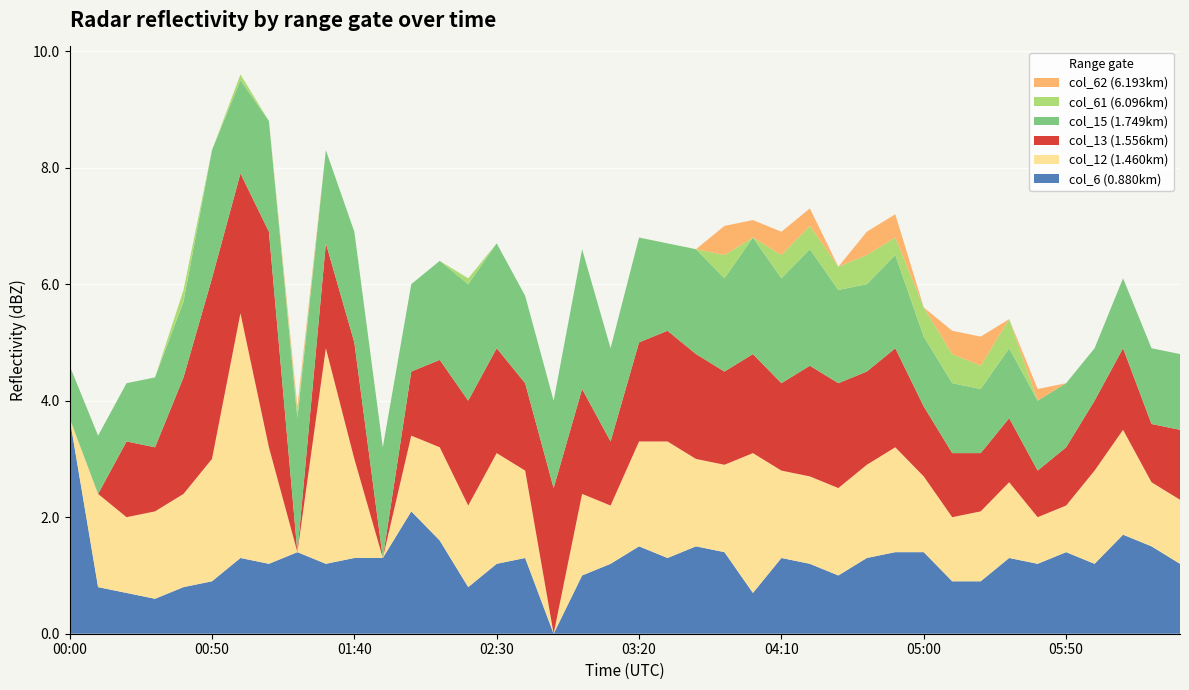

Reading left to right, transcribe all the data shown in this chart.

col_6 (0.880km): 3.7	0.8	0.7	0.6	0.8	0.9	1.3	1.2	1.4	1.2	1.3	1.3	2.1	1.6	0.8	1.2	1.3	0.0	1.0	1.2	1.5	1.3	1.5	1.4	0.7	1.3	1.2	1.0	1.3	1.4	1.4	0.9	0.9	1.3	1.2	1.4	1.2	1.7	1.5	1.2
col_12 (1.460km): 0.0	1.6	1.3	1.5	1.6	2.1	4.2	2.0	0.0	3.7	1.7	0.0	1.3	1.6	1.4	1.9	1.5	0.0	1.4	1.0	1.8	2.0	1.5	1.5	2.4	1.5	1.5	1.5	1.6	1.8	1.3	1.1	1.2	1.3	0.8	0.8	1.6	1.8	1.1	1.1
col_13 (1.556km): 0.0	0.0	1.3	1.1	2.0	3.1	2.4	3.7	0.0	1.8	2.0	0.0	1.1	1.5	1.8	1.8	1.5	2.5	1.8	1.1	1.7	1.9	1.8	1.6	1.7	1.5	1.9	1.8	1.6	1.7	1.2	1.1	1.0	1.1	0.8	1.0	1.2	1.4	1.0	1.2
col_15 (1.749km): 0.9	1.0	1.0	1.2	1.3	2.2	1.6	1.9	2.3	1.6	1.9	1.9	1.5	1.7	2.0	1.8	1.5	1.5	2.4	1.6	1.8	1.5	1.8	1.6	2.0	1.8	2.0	1.6	1.5	1.6	1.2	1.2	1.1	1.2	1.2	1.1	0.9	1.2	1.3	1.3
col_61 (6.096km): 0.0	0.0	0.0	0.0	0.2	0.0	0.1	0.0	0.1	0.0	0.0	0.0	0.0	0.0	0.1	0.0	0.0	0.0	0.0	0.0	0.0	0.0	0.0	0.4	0.0	0.4	0.4	0.4	0.5	0.3	0.5	0.5	0.4	0.5	0.0	0.0	0.0	0.0	0.0	0.0
col_62 (6.193km): 0.0	0.0	0.0	0.0	0.0	0.0	0.0	0.0	0.1	0.0	0.0	0.0	0.0	0.0	0.0	0.0	0.0	0.0	0.0	0.0	0.0	0.0	0.0	0.5	0.3	0.4	0.3	0.0	0.4	0.4	0.0	0.4	0.5	0.0	0.2	0.0	0.0	0.0	0.0	0.0